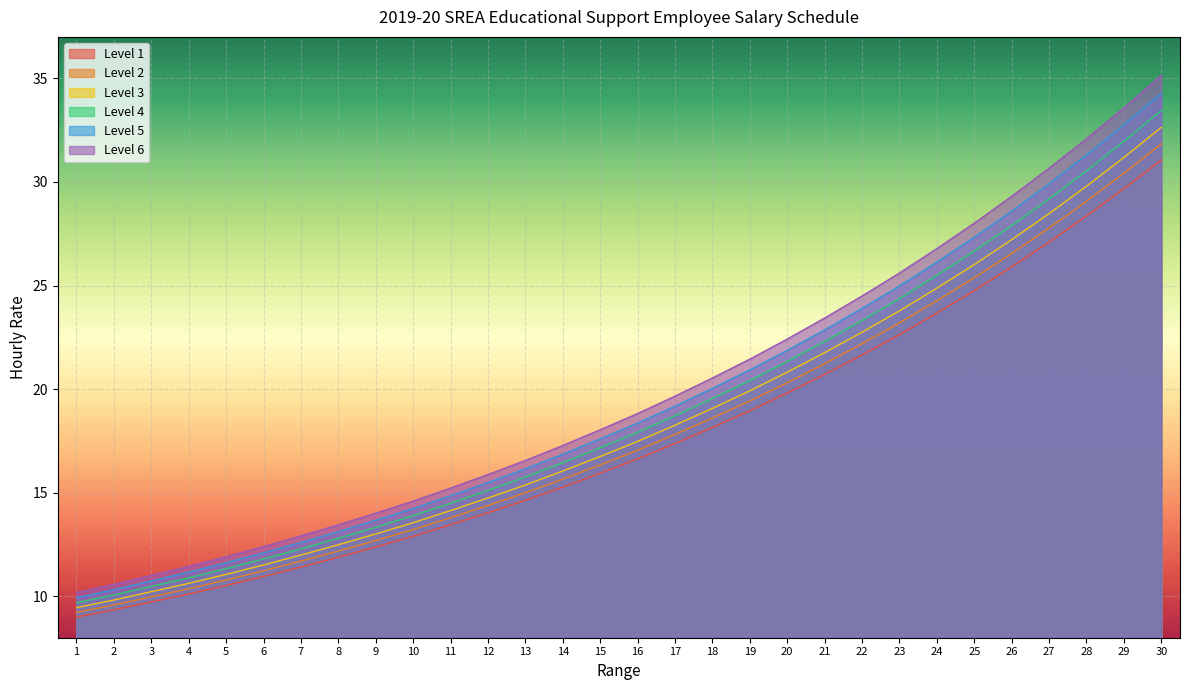

Between 12 and 8, which is larger?

12